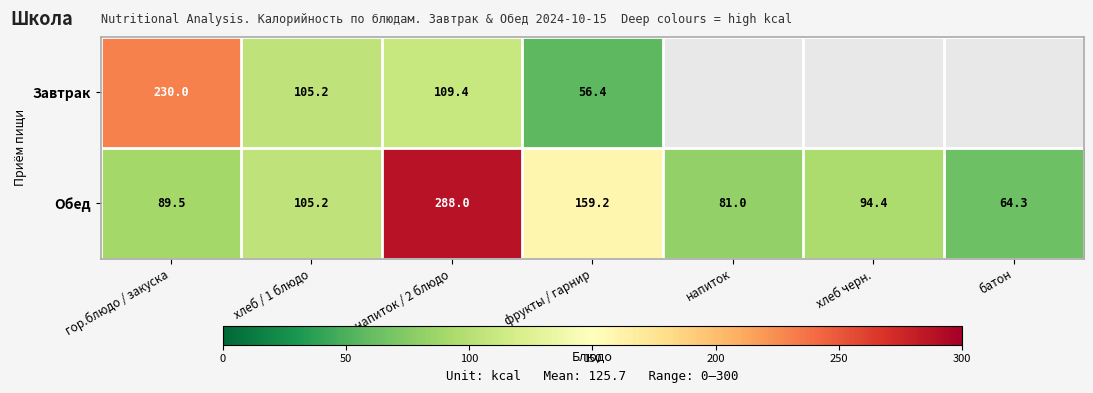

How many distinct data groups are displayed?

2